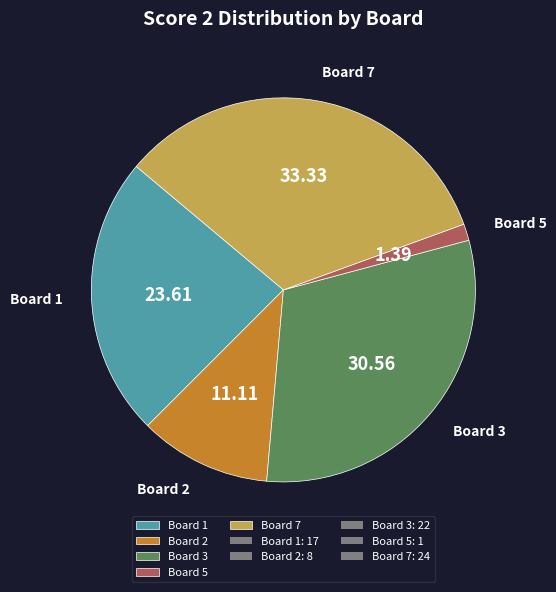

Combined, do Board 3 and Board 1 account for over 50%?

Yes